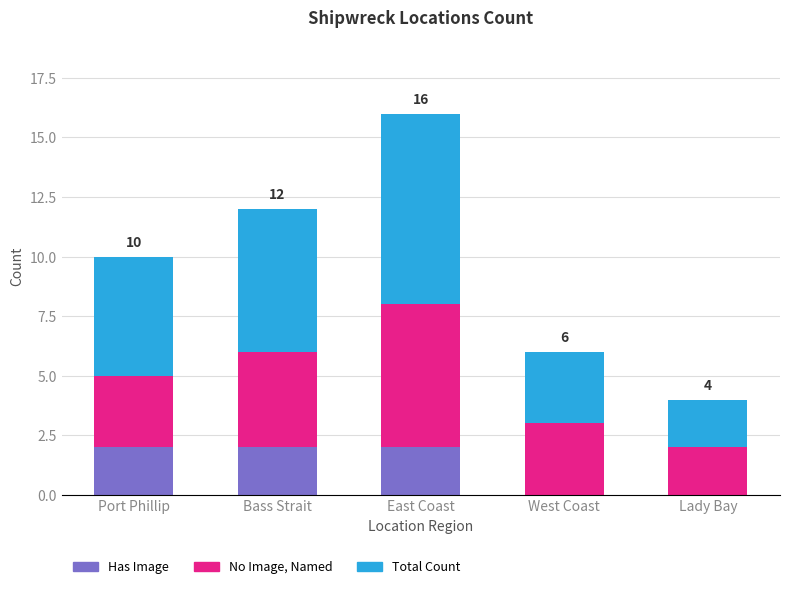

Reading left to right, transcribe the values for Has Image.

Port Phillip=2	Bass Strait=2	East Coast=2	West Coast=0	Lady Bay=0